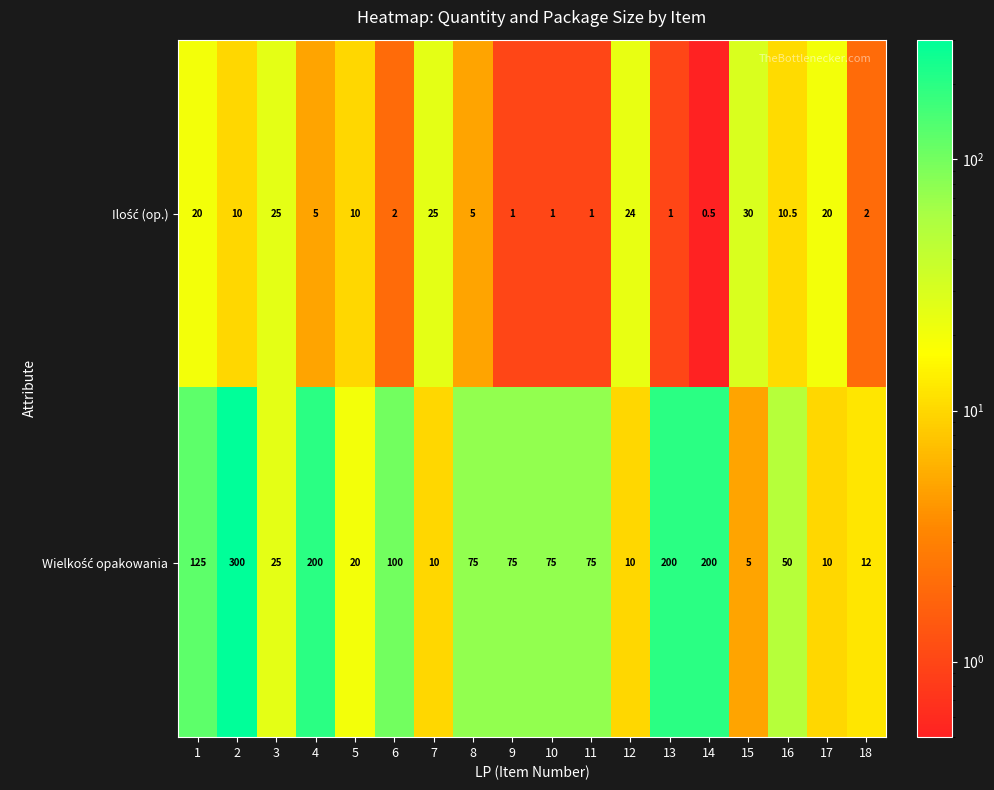

At which category does the chart reach its minimum across all series?

14